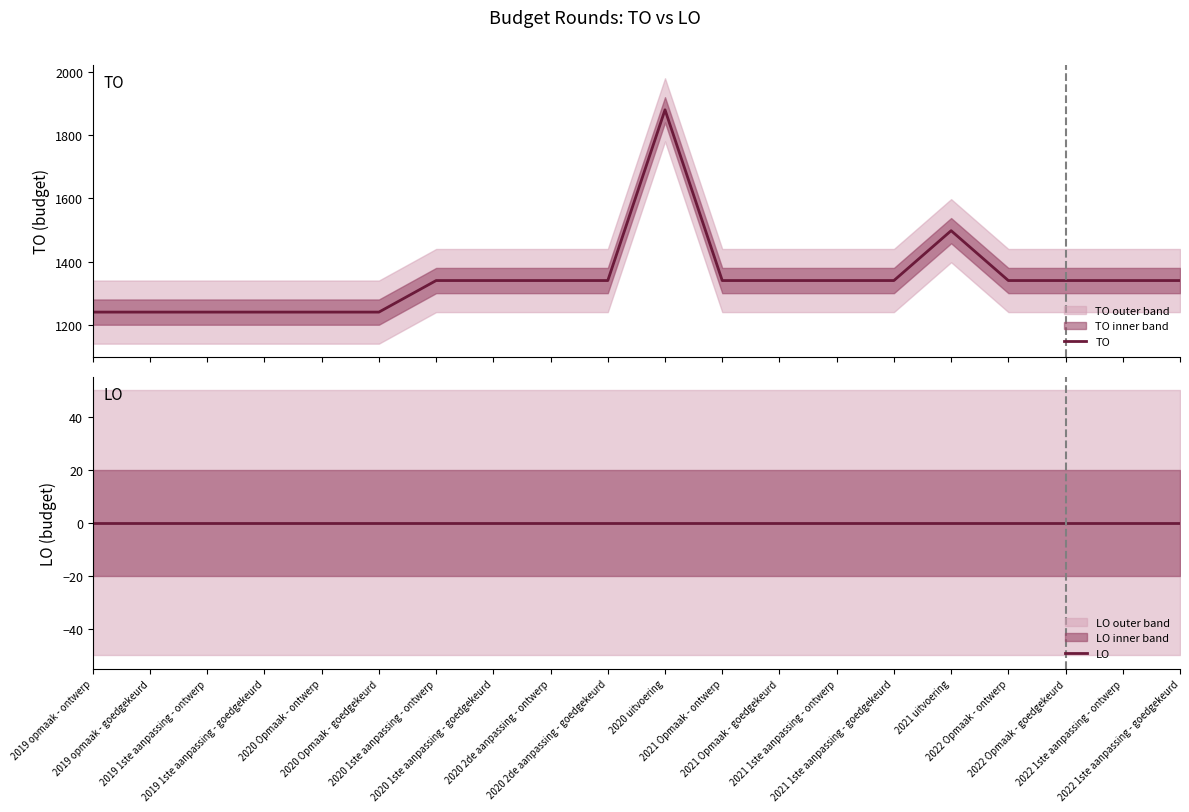

What is the label of the 13th point from the right?

2020 1ste aanpassing - goedgekeurd